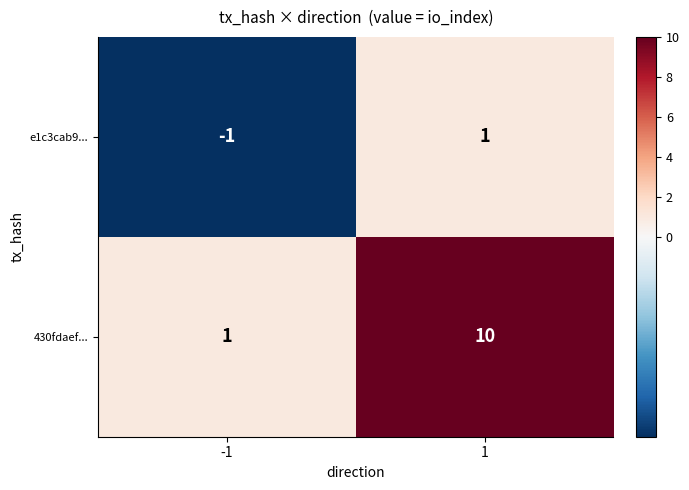

What is the greatest value displayed?

10